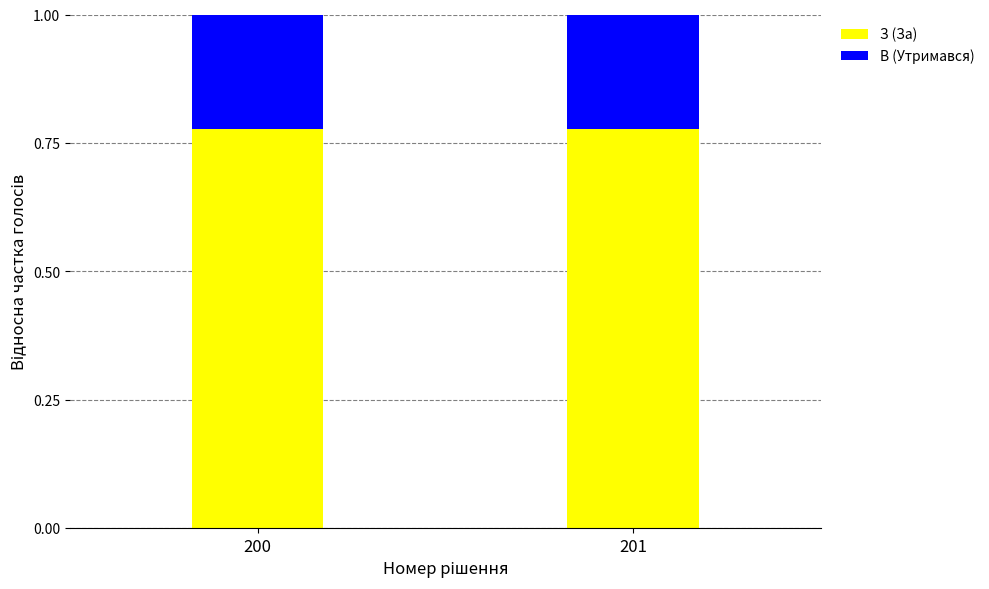

What is the total value across all series at 201?

1.0